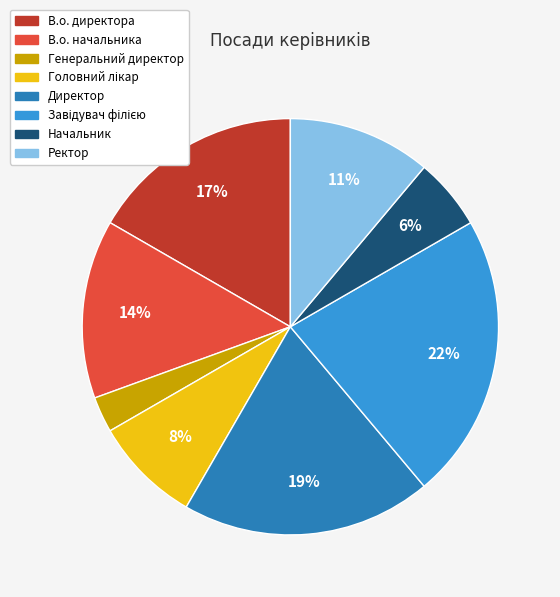

Is it true that В.о. начальника is 14% of the pie?

True